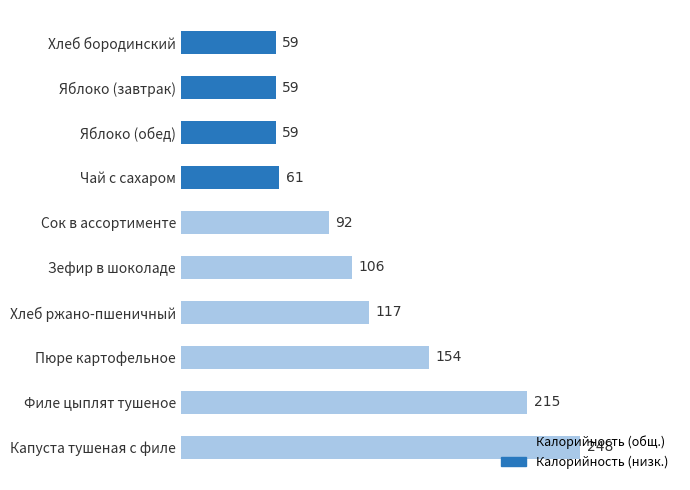

Where is the data nearest to the value 153?

Пюре картофельное